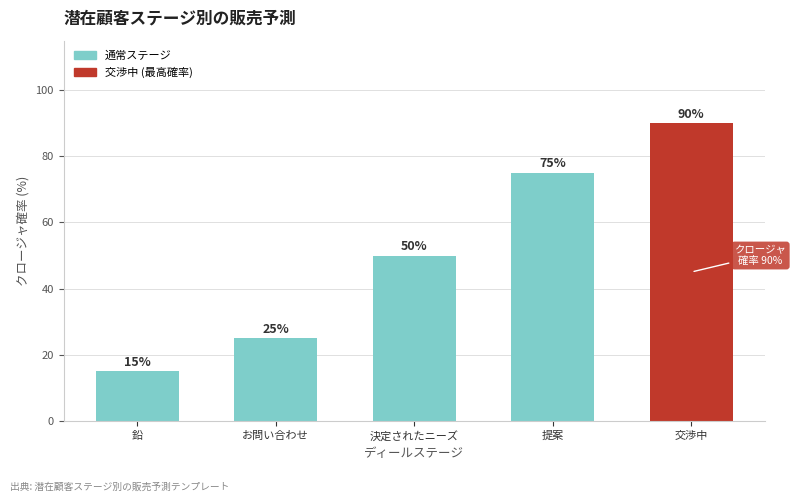

Which category has the lowest value across all series?

鉛